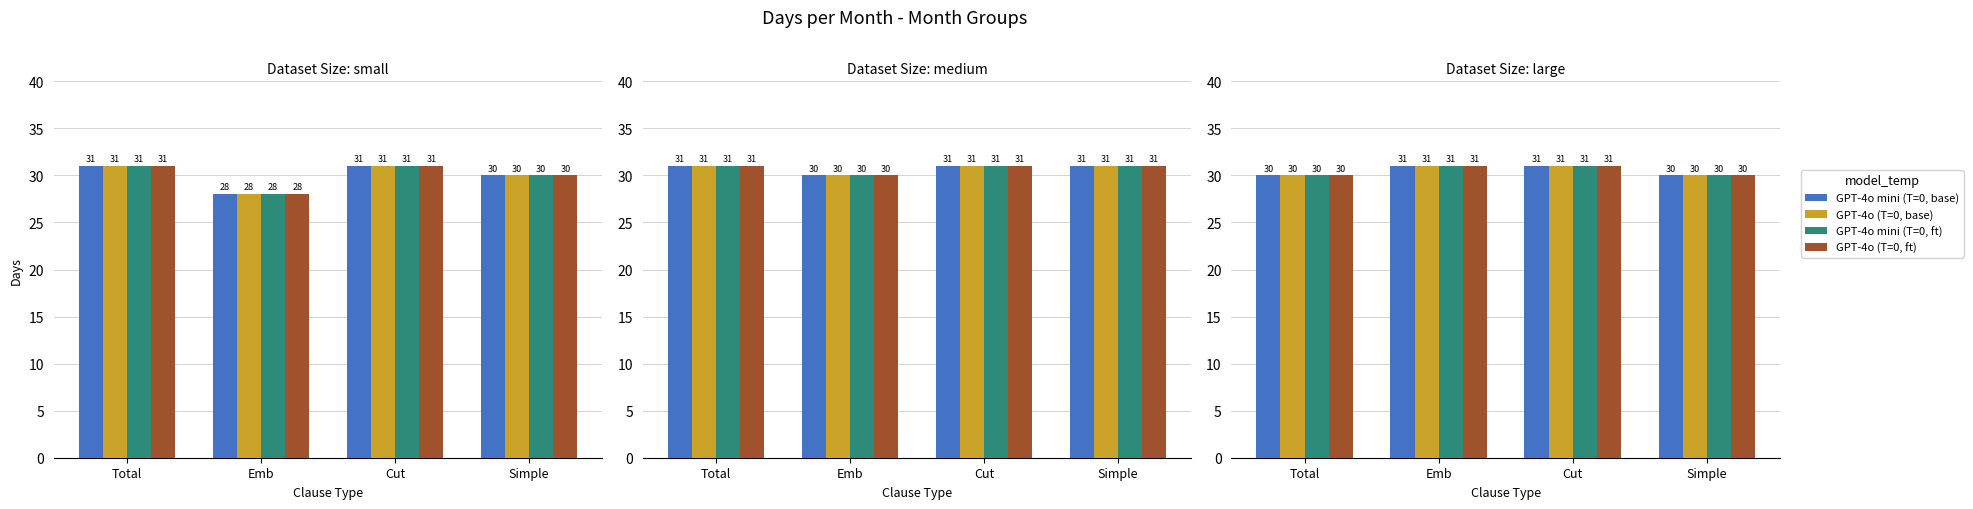

What are all the series names shown in the legend?

GPT-4o mini (T=0, base), GPT-4o (T=0, base), GPT-4o mini (T=0, ft), GPT-4o (T=0, ft)